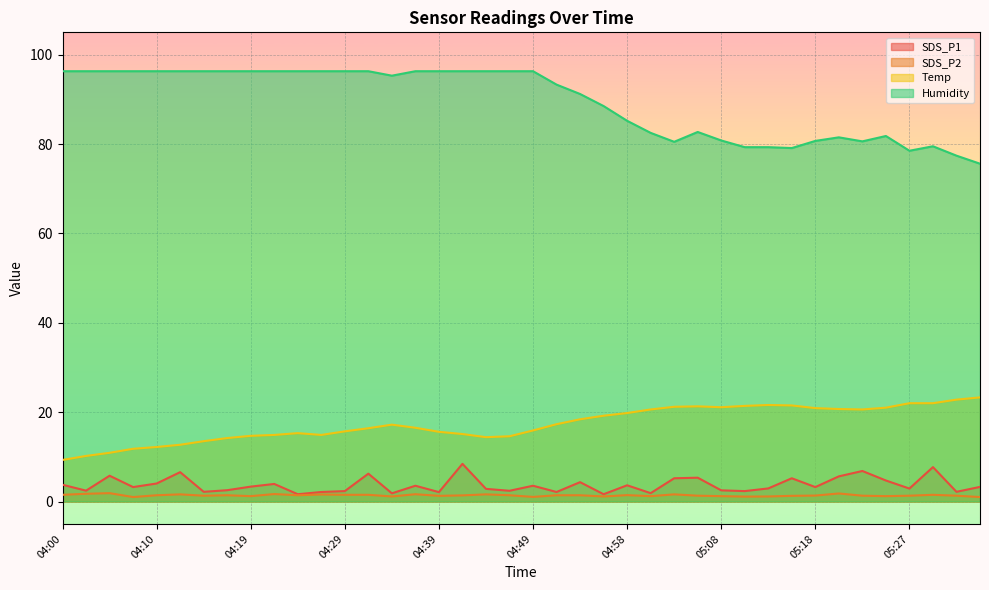

How many data points does each series have?

40